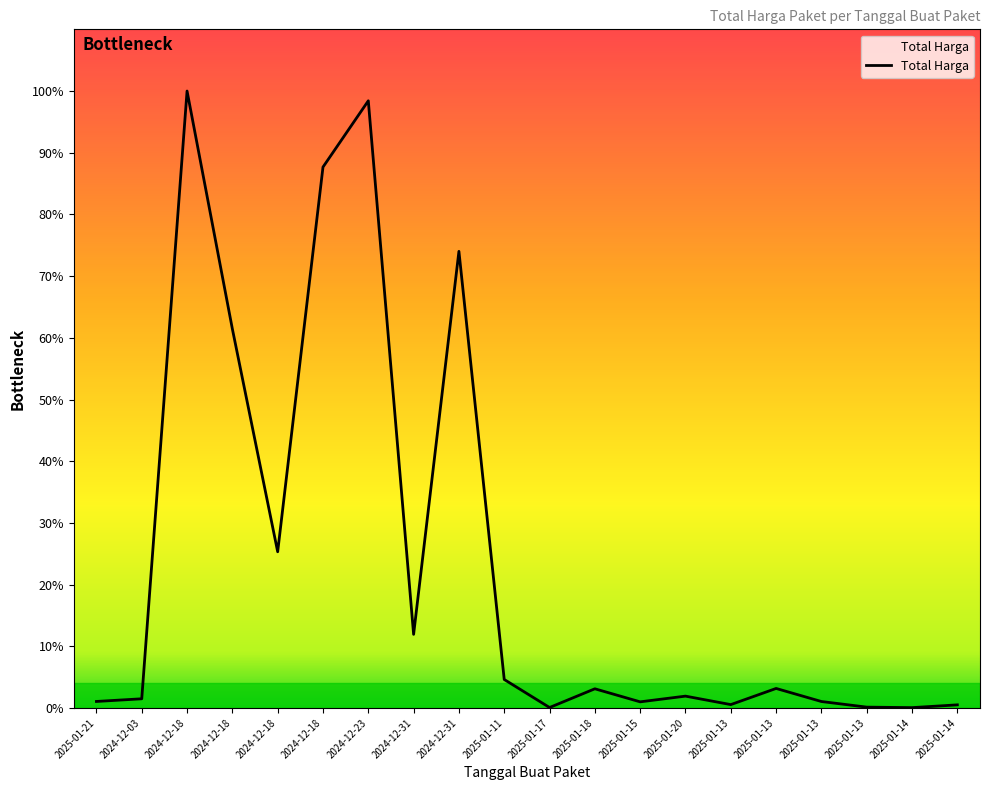

Which label corresponds to the largest value in the chart?

2024-12-18